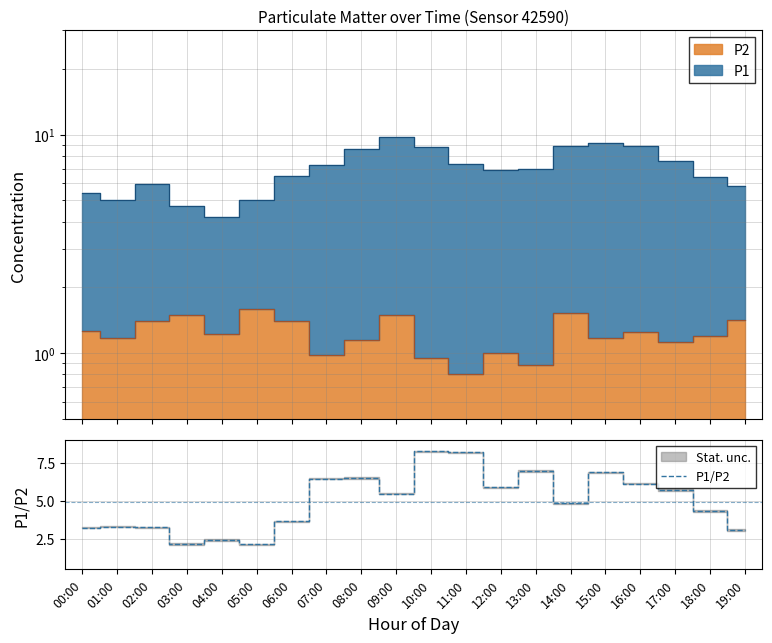

Where is the first local minimum?

03:00